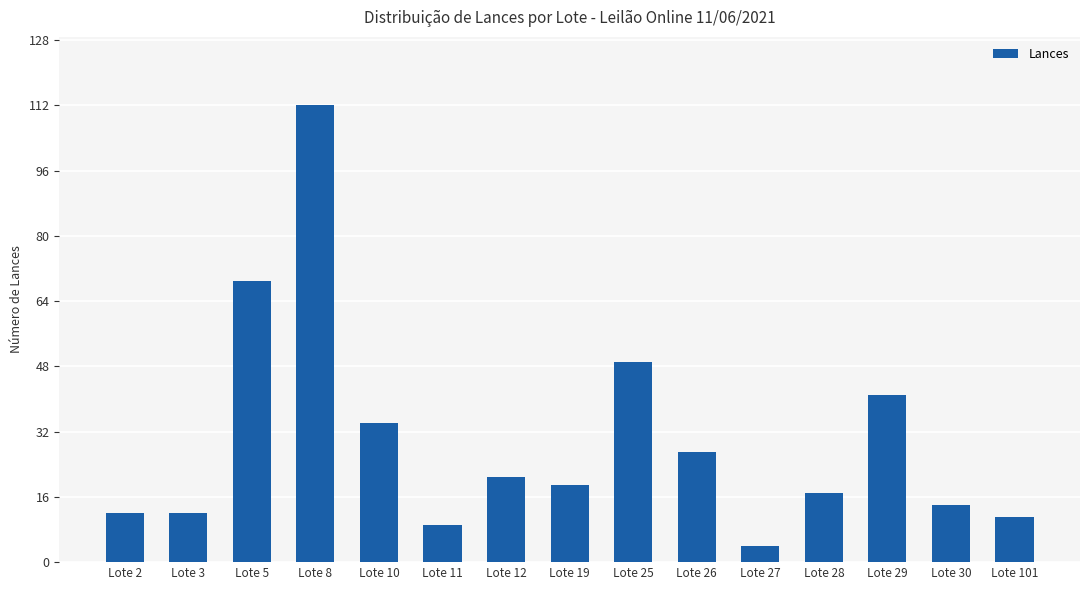

At which label does the data first exceed 19?

Lote 5